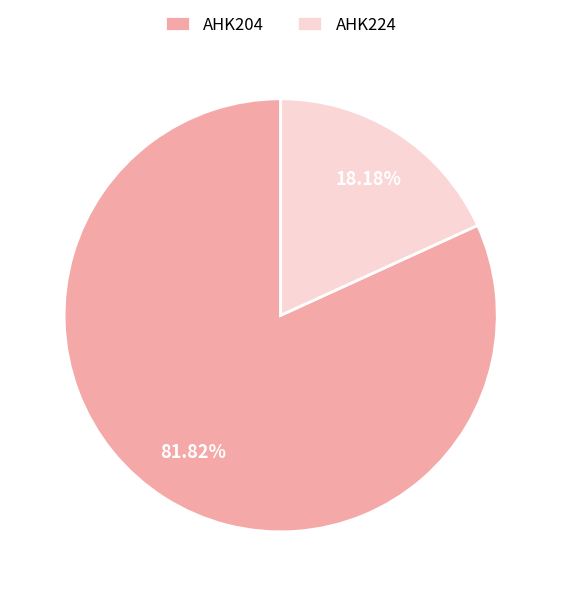

Which category has the smallest portion of the pie?

AHK224